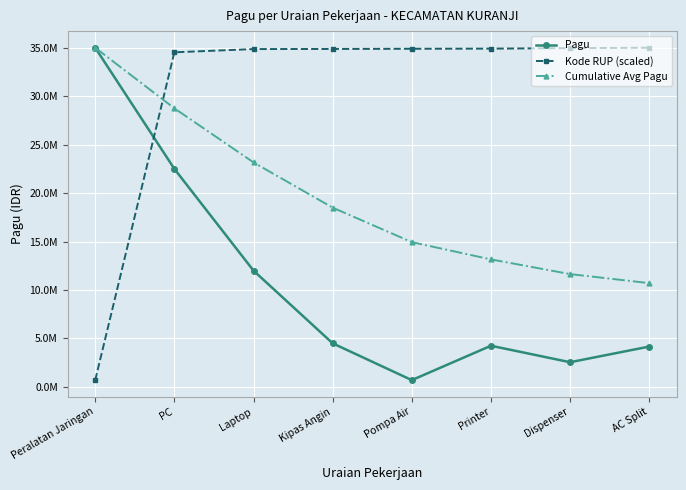

True or false: Cumulative Avg Pagu has more than 2 interior local peaks.

False